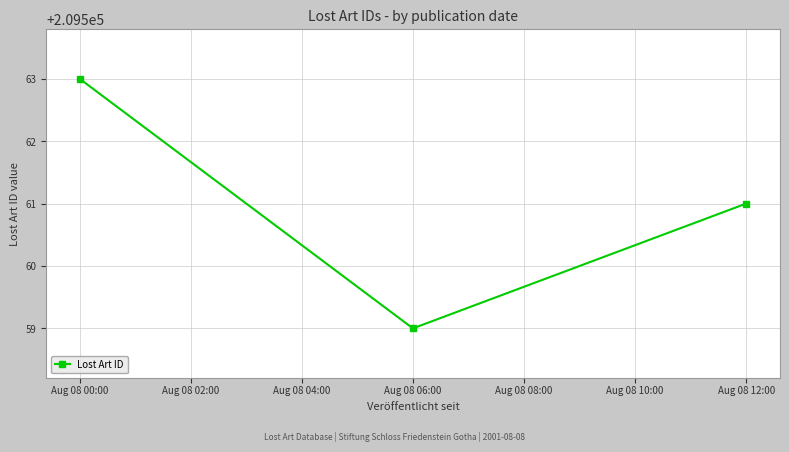

Count the values in the range 209559 to 209563.

3